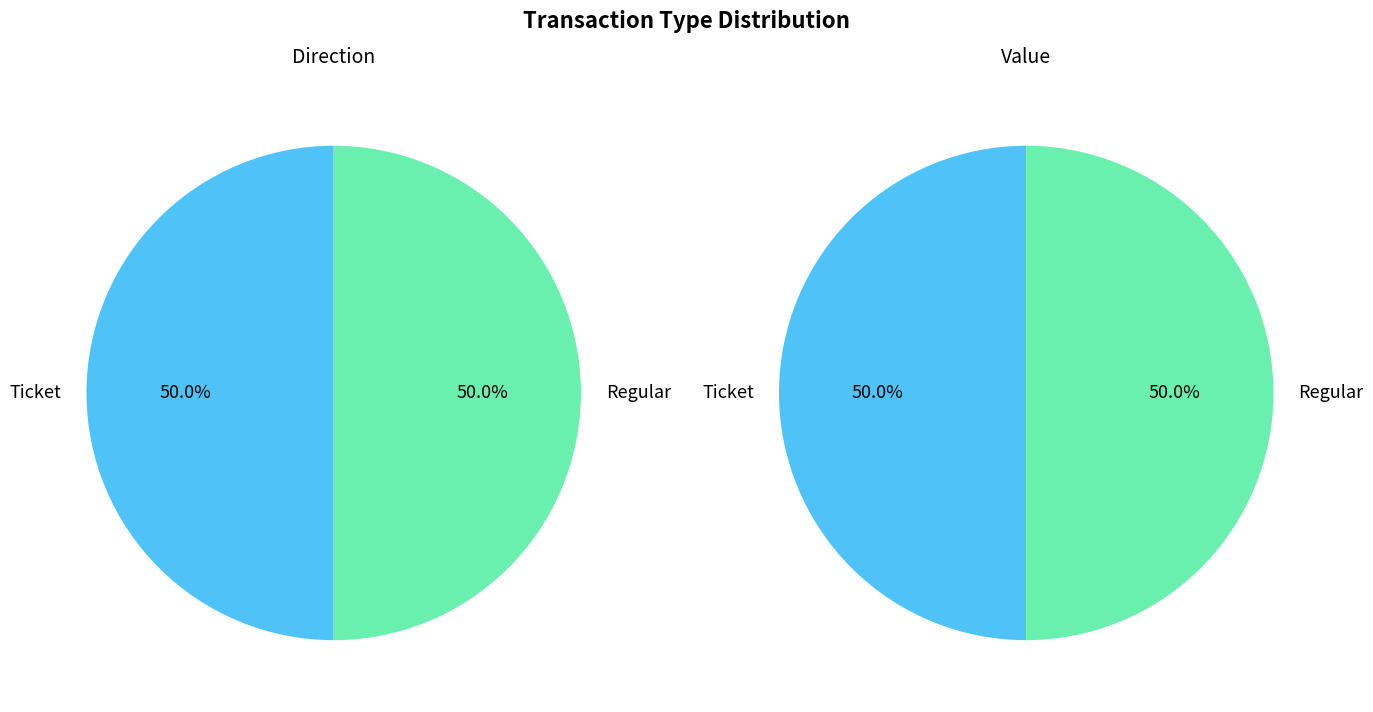

Between Ticket and Regular, which series saw the biggest shift?

direction